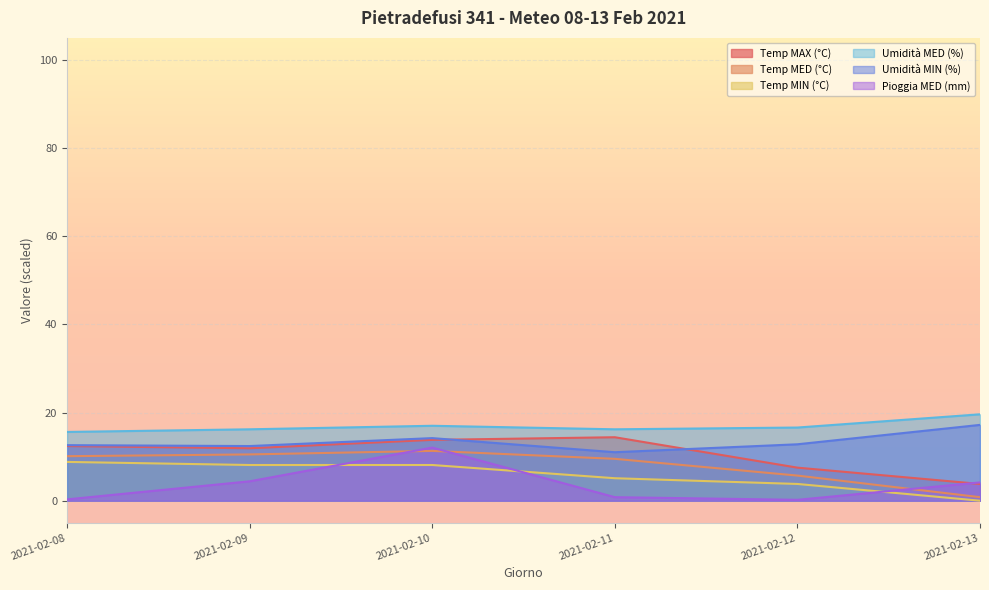

At which category is the sum across all series the highest?

2021-02-10